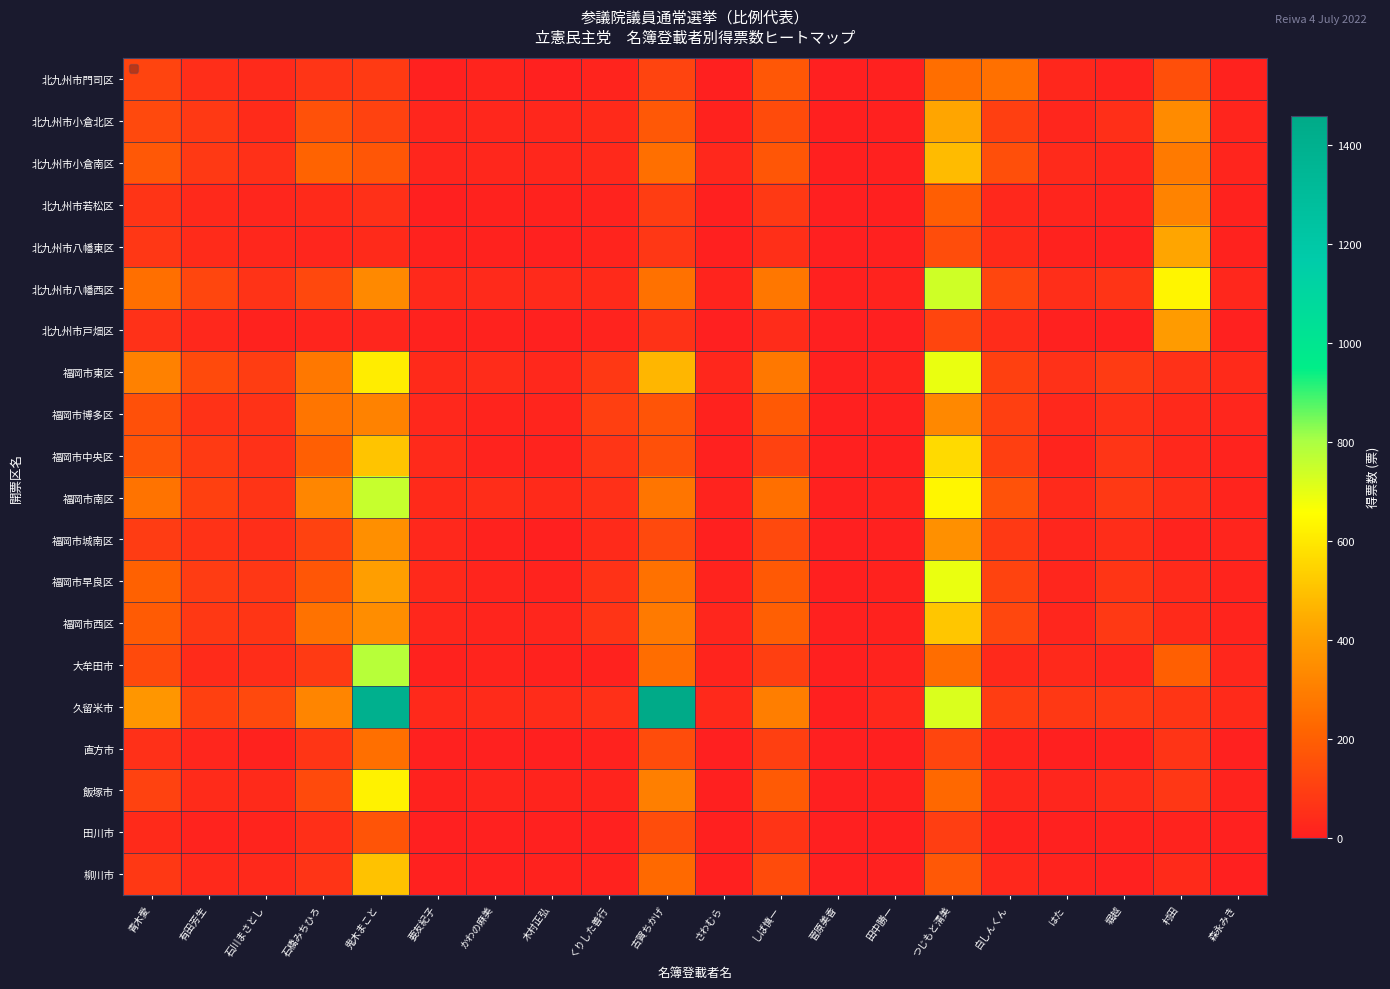

How many series are shown in this chart?

20